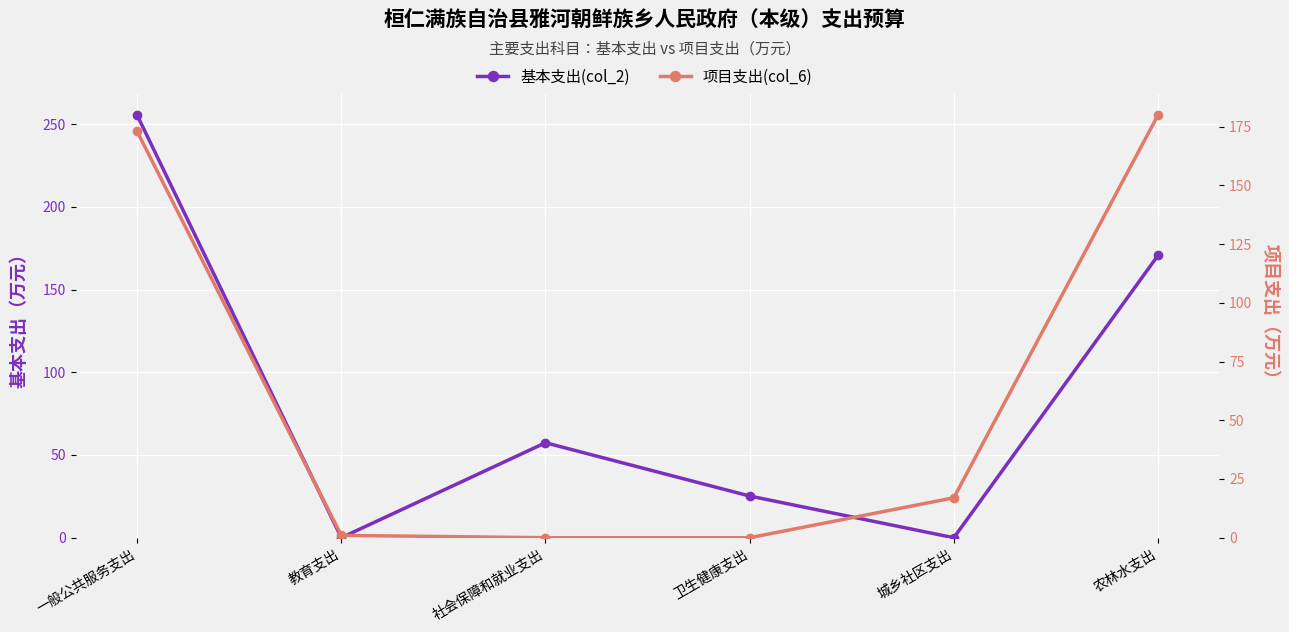

Is the value of 基本支出(col_2) at 一般公共服务支出 greater than the value of 项目支出(col_6) at 一般公共服务支出?

Yes